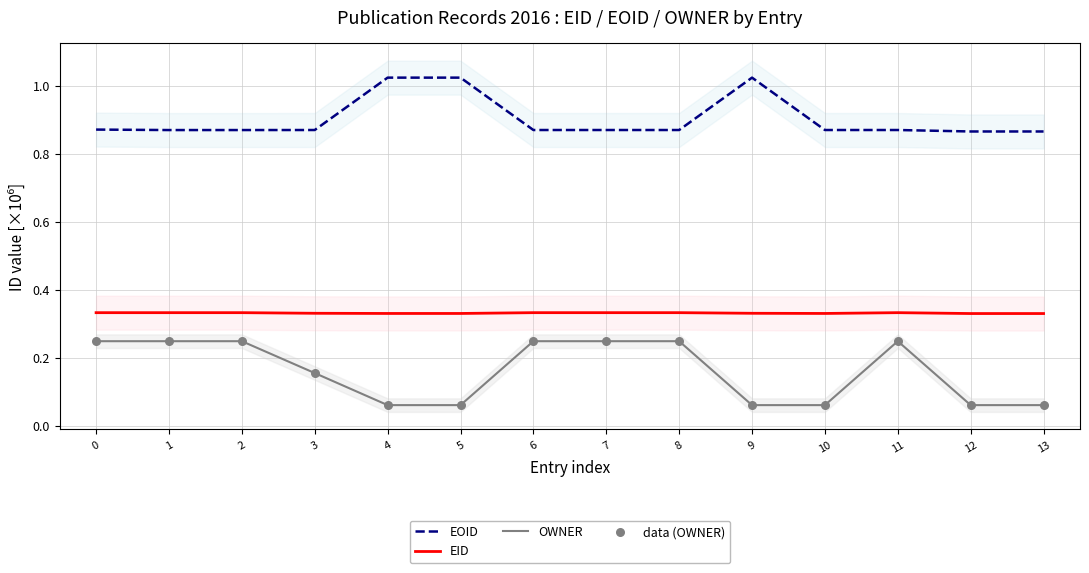

What are all the series names shown in the legend?

EOID, EID, OWNER, data (OWNER)